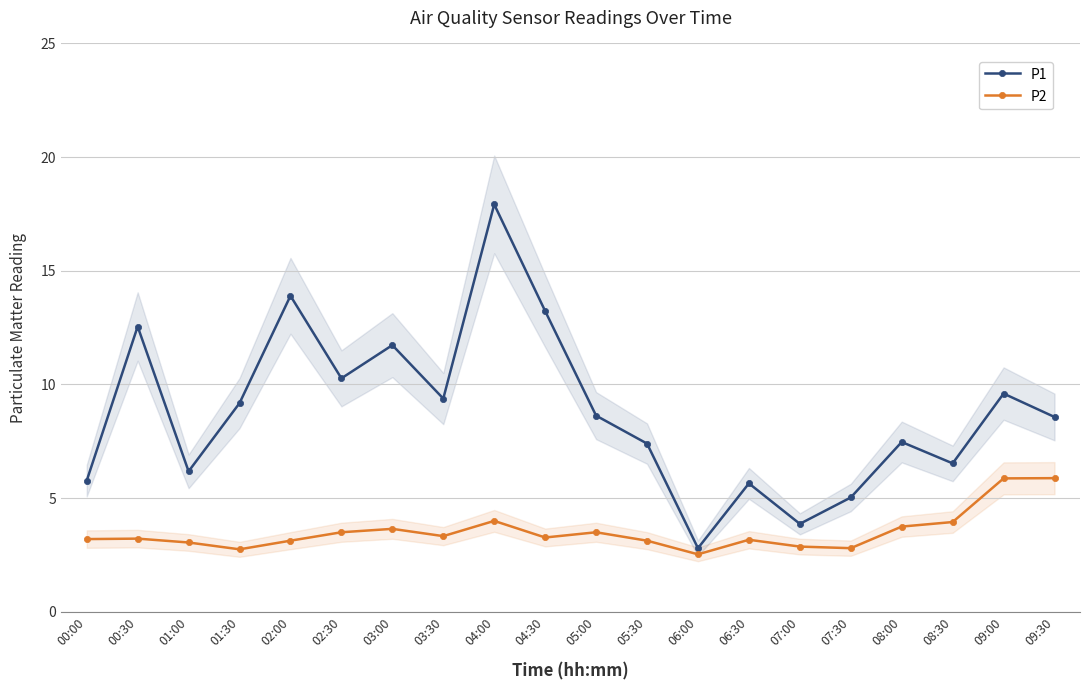

True or false: P2 has a value of 3.2 at 00:30.

True